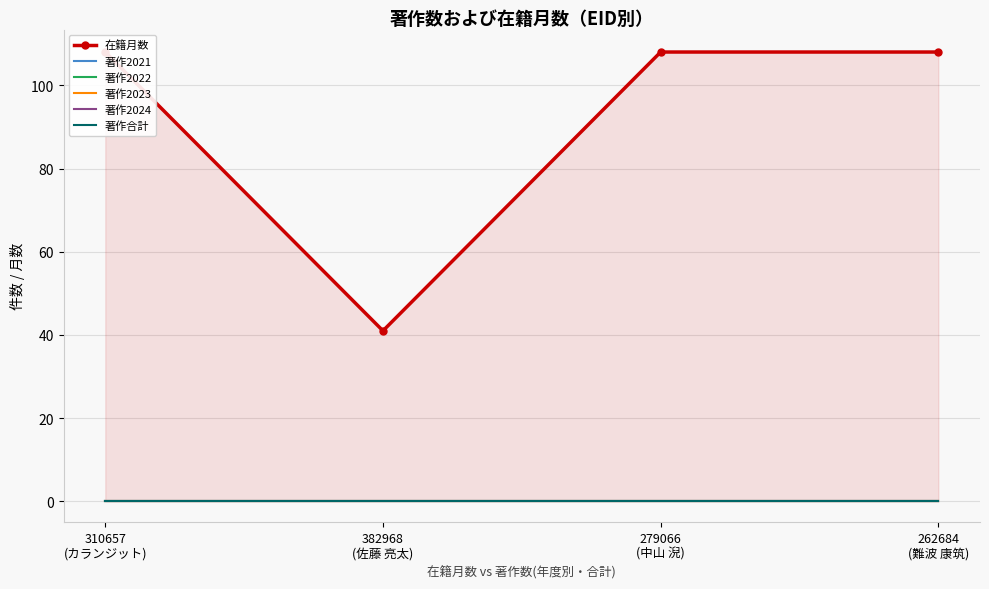

Reading left to right, transcribe all the data shown in this chart.

在籍月数: 108	41	108	108
著作2021: 0	0	0	0
著作2022: 0	0	0	0
著作2023: 0	0	0	0
著作2024: 0	0	0	0
著作合計: 0	0	0	0